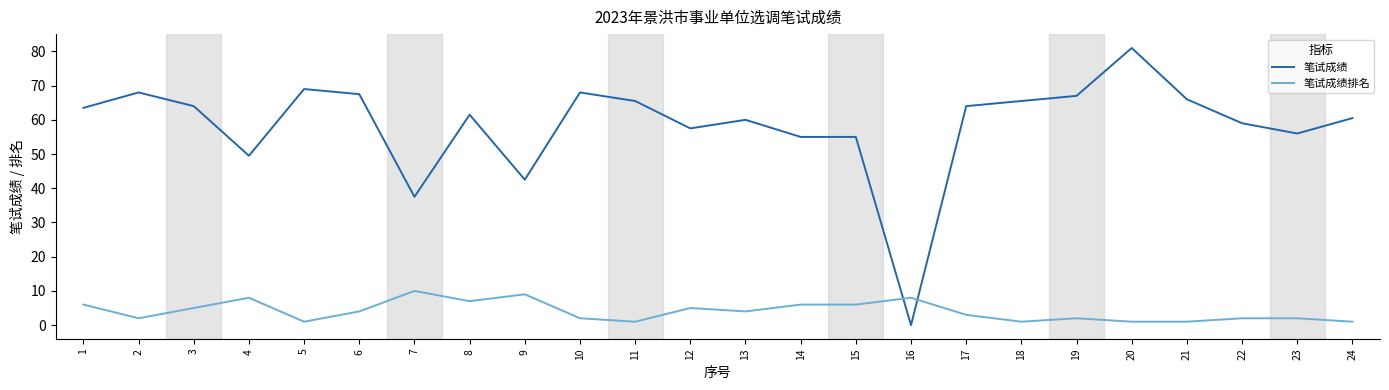

What is the sum of the 笔试成绩排名 values at 8 and 21?

8.0